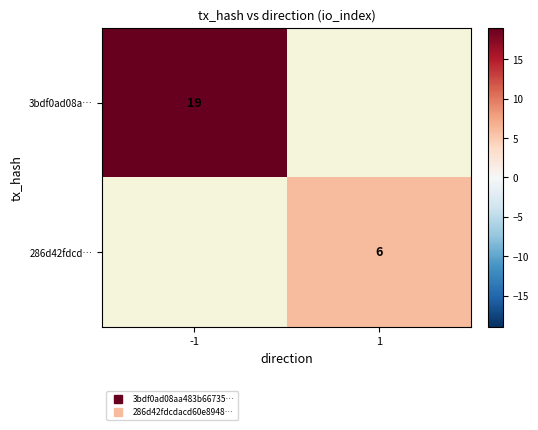

Which category has the highest value in the 286d42fdcd… series?

-1